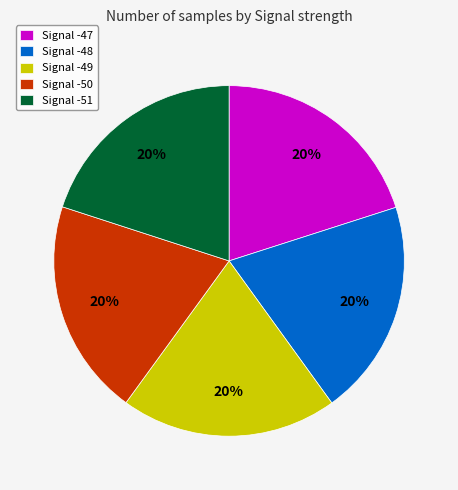

Approximately how many times larger is the value at Signal -51 compared to Signal -47?

1.0